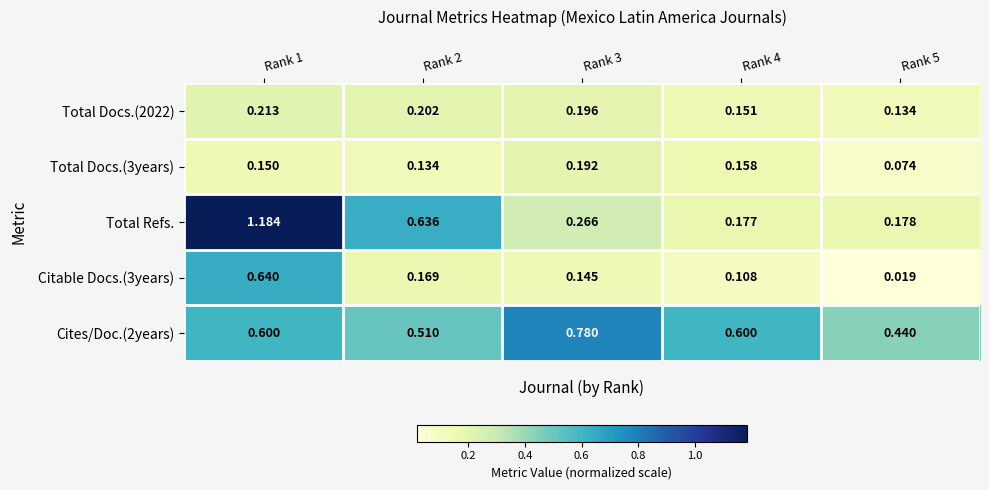

Rank the series at Rank 5 from lowest to highest value.

Citable Docs.(3years), Total Docs.(3years), Total Docs.(2022), Total Refs., Cites/Doc.(2years)